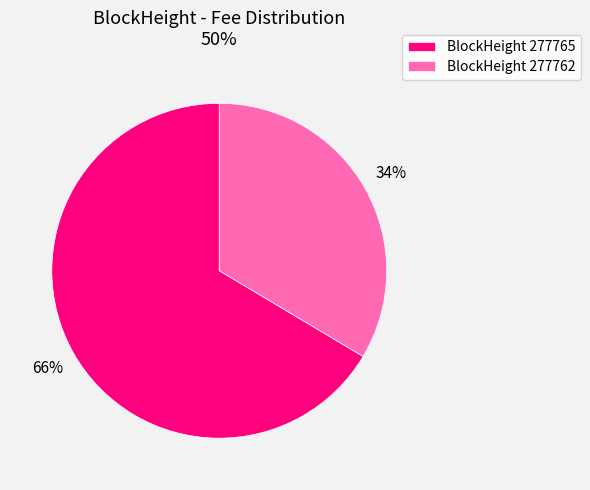

To the nearest percent, what is the average slice percentage?

50%